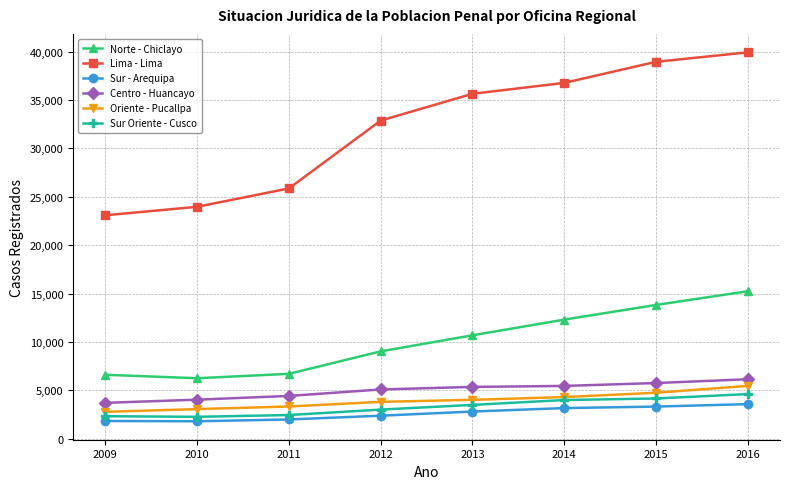

Is it true that Sur - Arequipa equals 5553 at 2015?

False